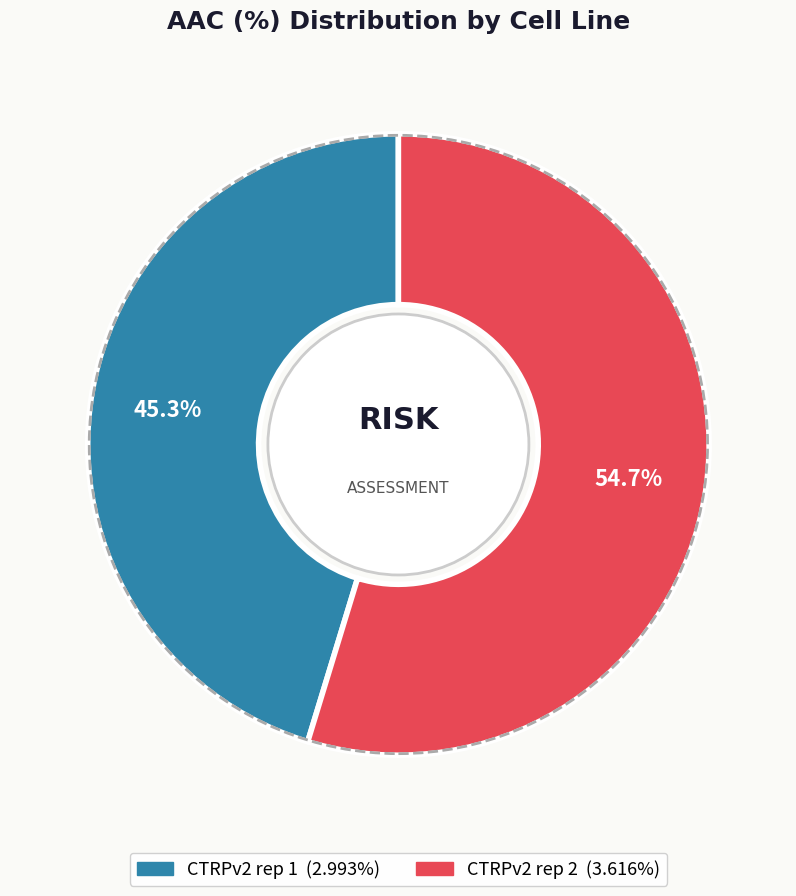

The CTRPv2 rep 1 slice represents 45% of the pie. True or false?

True